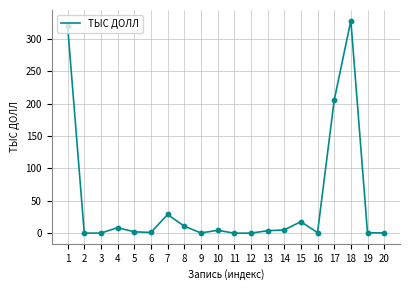

Which has a higher value, 19 or 10?

10